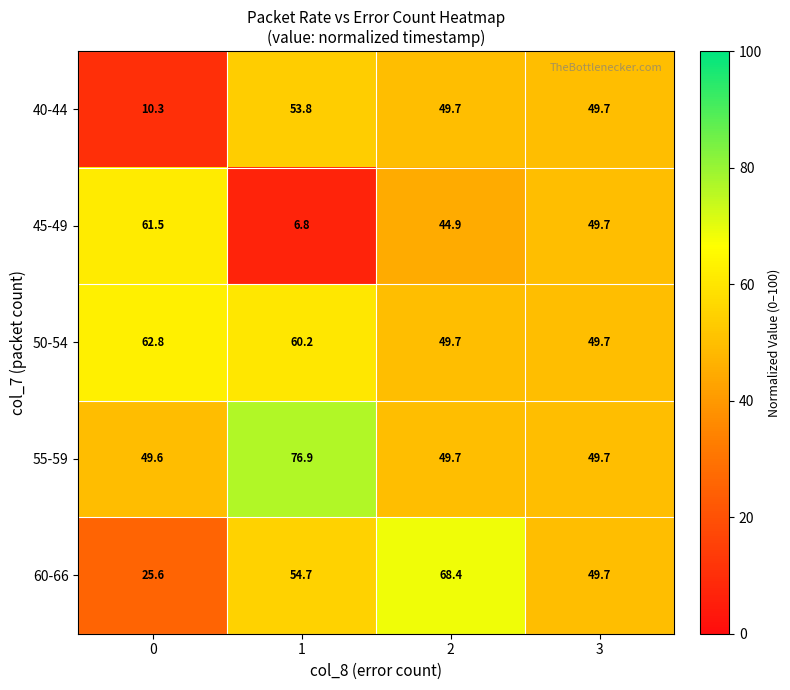

Where is 60-66 nearest to the value 47?

3